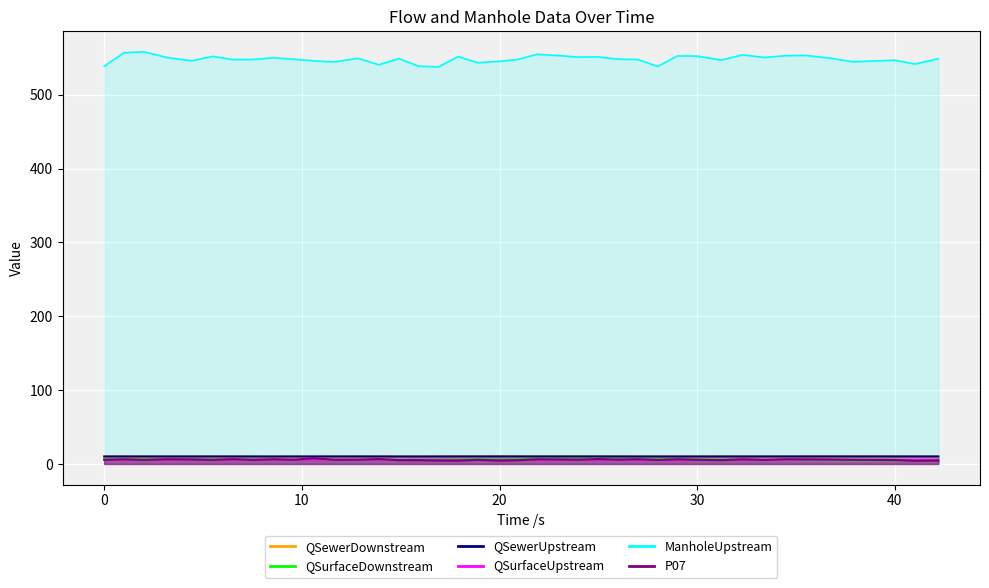

In QSewerDownstream, how many points are lower than both neighbors (excluding endpoints)?

10